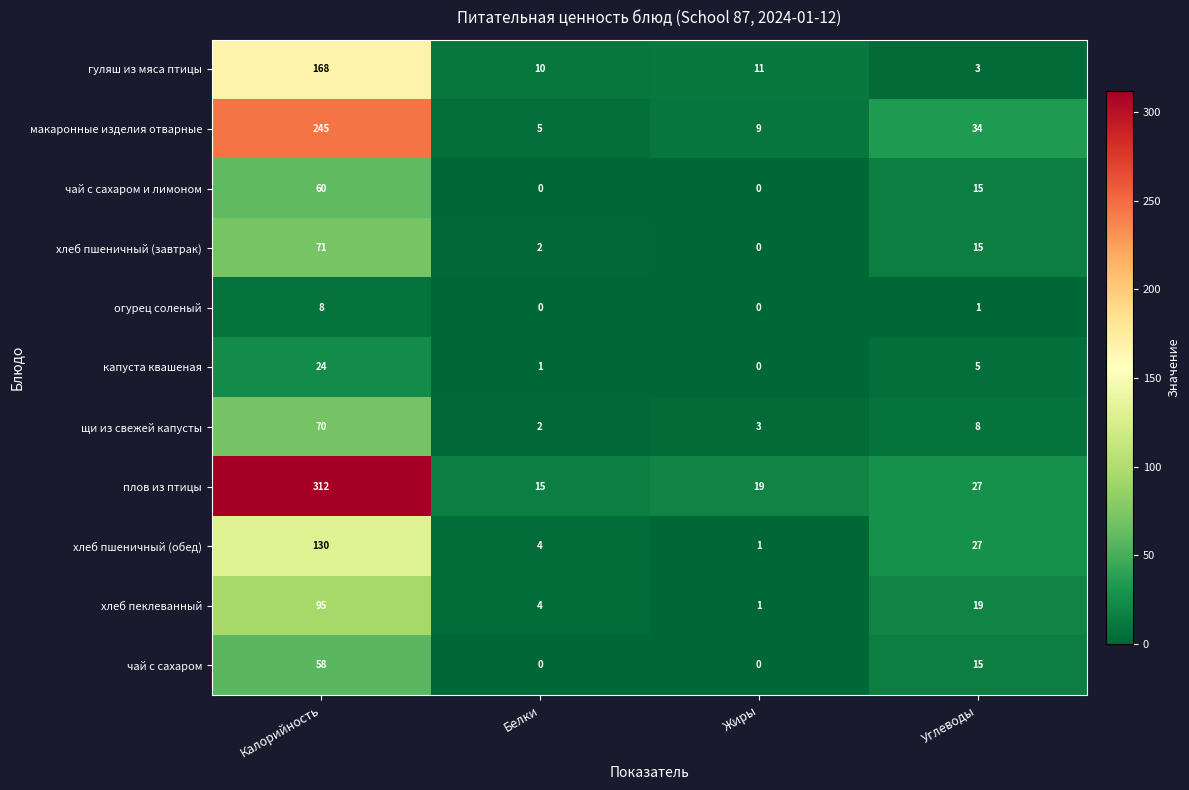

Which series has the largest total across all categories?

плов из птицы